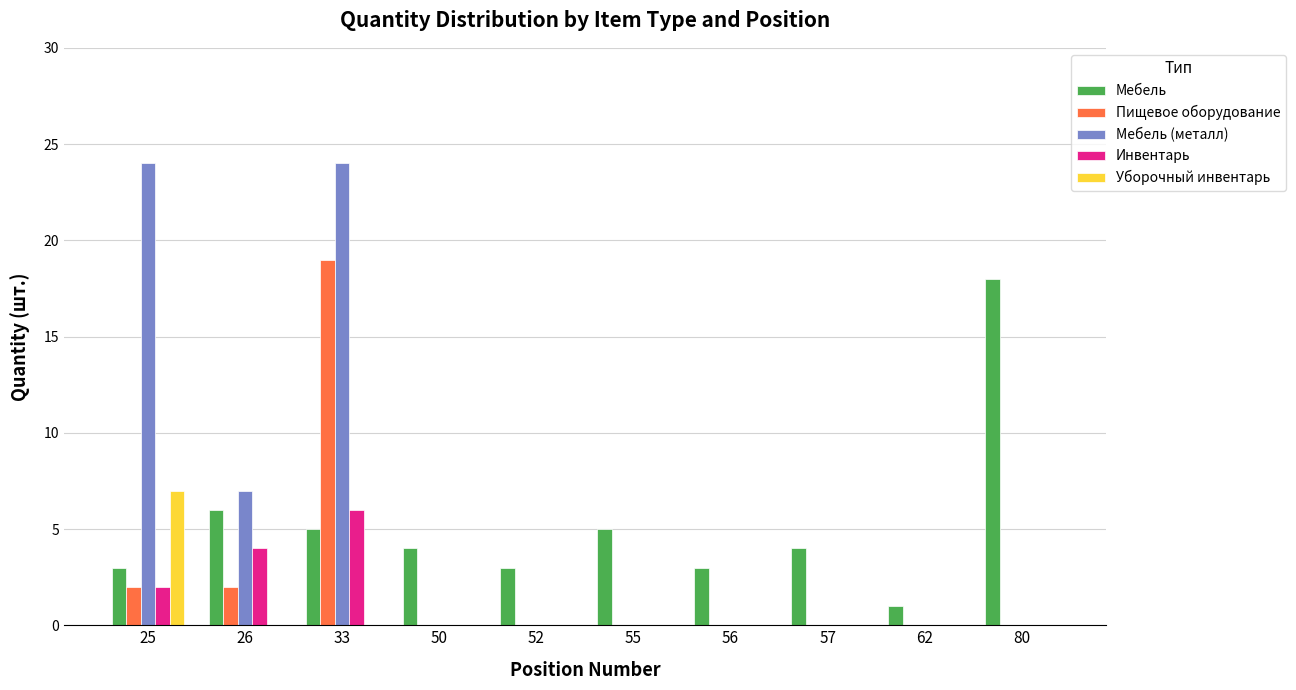

What is the sum of the Мебель (металл) values at 26 and 62?

7